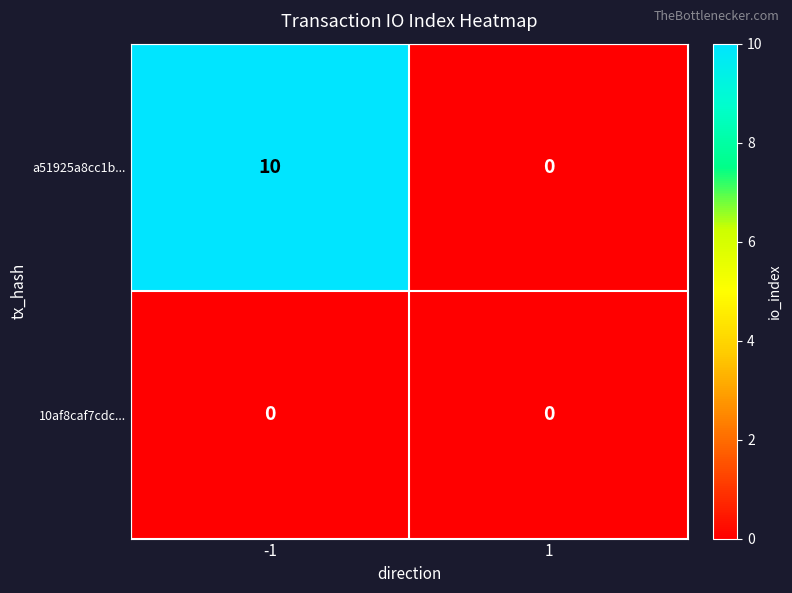

What is the sum of all a51925a8cc1b... values?

10